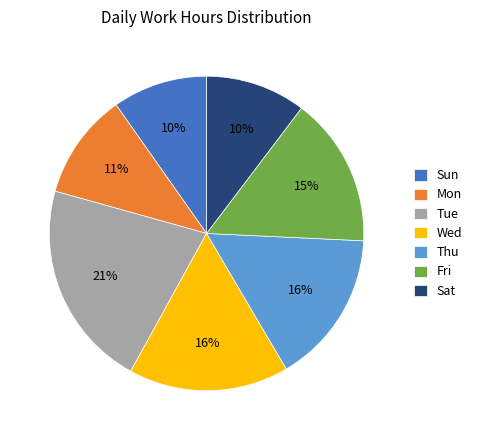

True or false: Sat accounts for 10% of the total.

True